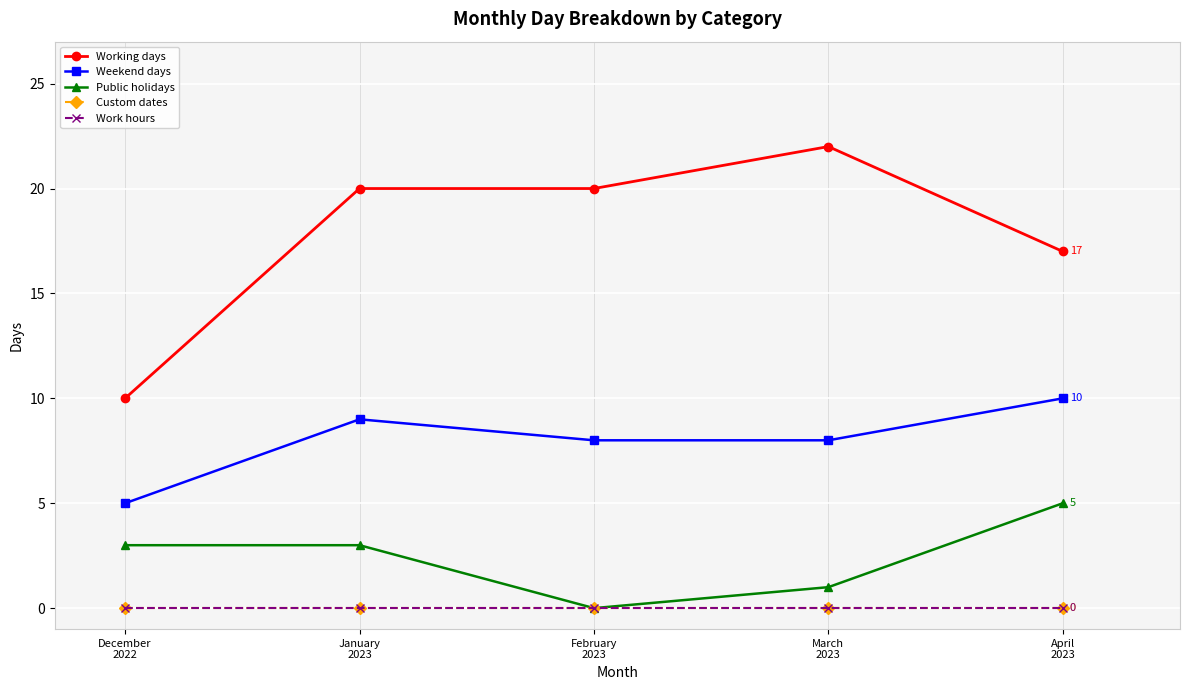

Is this an area chart (filled region under the line)?

No